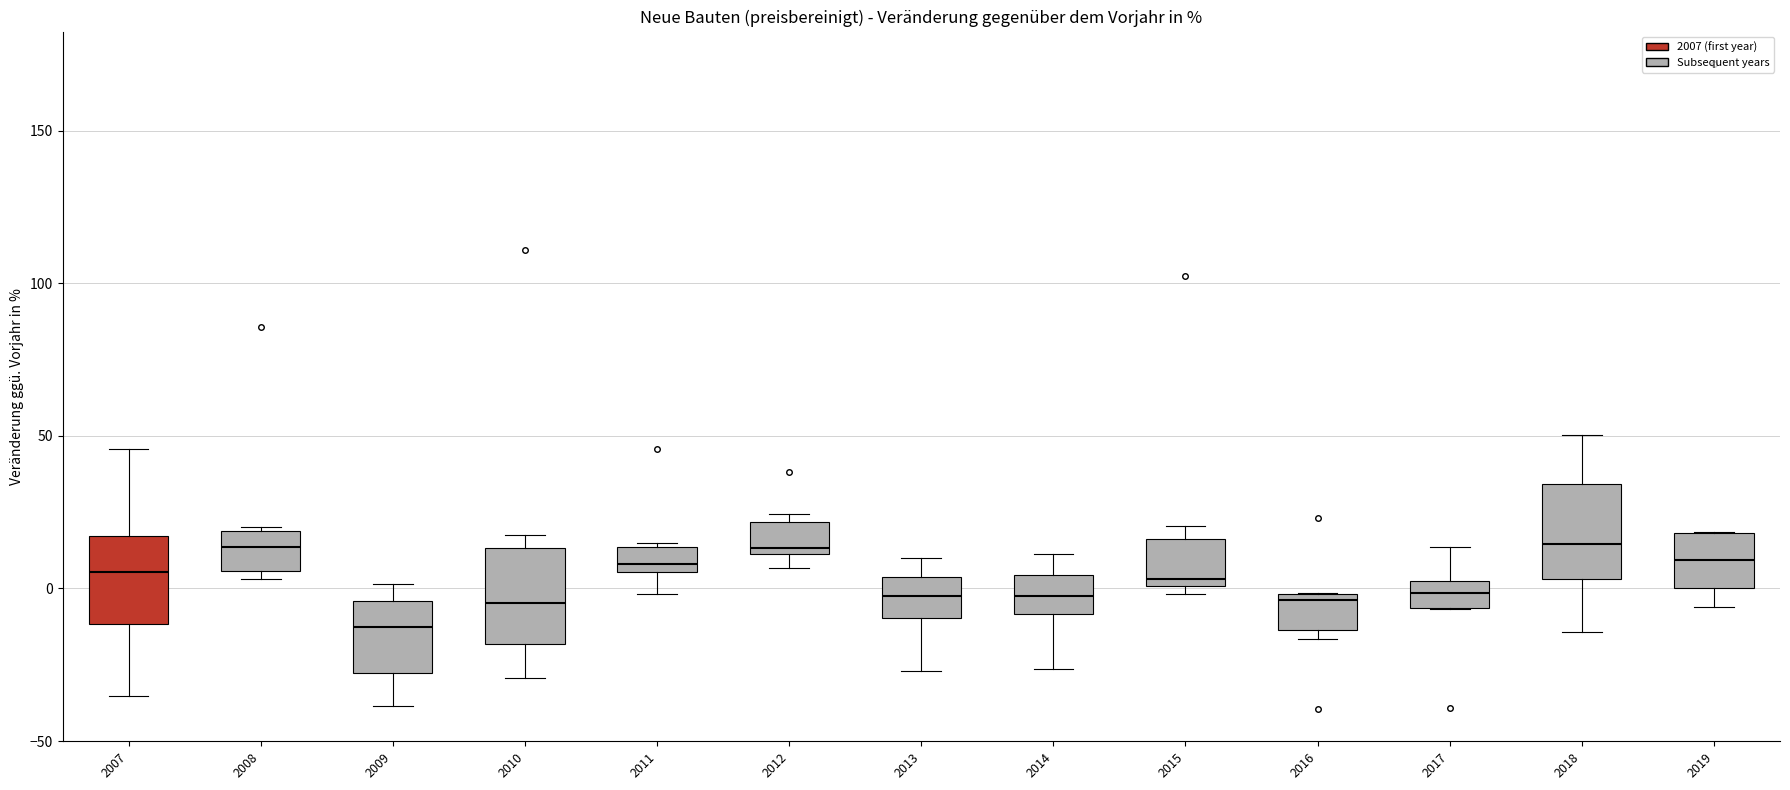

Reading left to right, transcribe this box plot: for each box, give where its median line is, the range the box spans, and where its two whiskers end, as read against the y-axis. The values are not printed on the chart, so give them approximately, as read against the axis.

2007: median 5, box -10 to 15, whiskers -35 to 45
2008: median 15, box 5 to 20, whiskers 5 (just below the box's lower edge) to 20
2009: median -15, box -30 to -5, whiskers -40 to 0
2010: median -5, box -20 to 15, whiskers -30 to 20
2011: median 10, box 5 to 15, whiskers 0 to 15
2012: median 15, box 10 to 20, whiskers 5 to 25
2013: median 0, box -10 to 5, whiskers -25 to 10
2014: median 0, box -10 to 5, whiskers -25 to 10
2015: median 5, box 0 to 15, whiskers 0 (just below the box's lower edge) to 20
2016: median -5, box -15 to 0, whiskers -15 (just below the box's lower edge) to 0
2017: median 0 (inside the box), box -5 to 0, whiskers -5 to 15
2018: median 15, box 5 to 35, whiskers -15 to 50
2019: median 10, box 0 to 20, whiskers -5 to 20